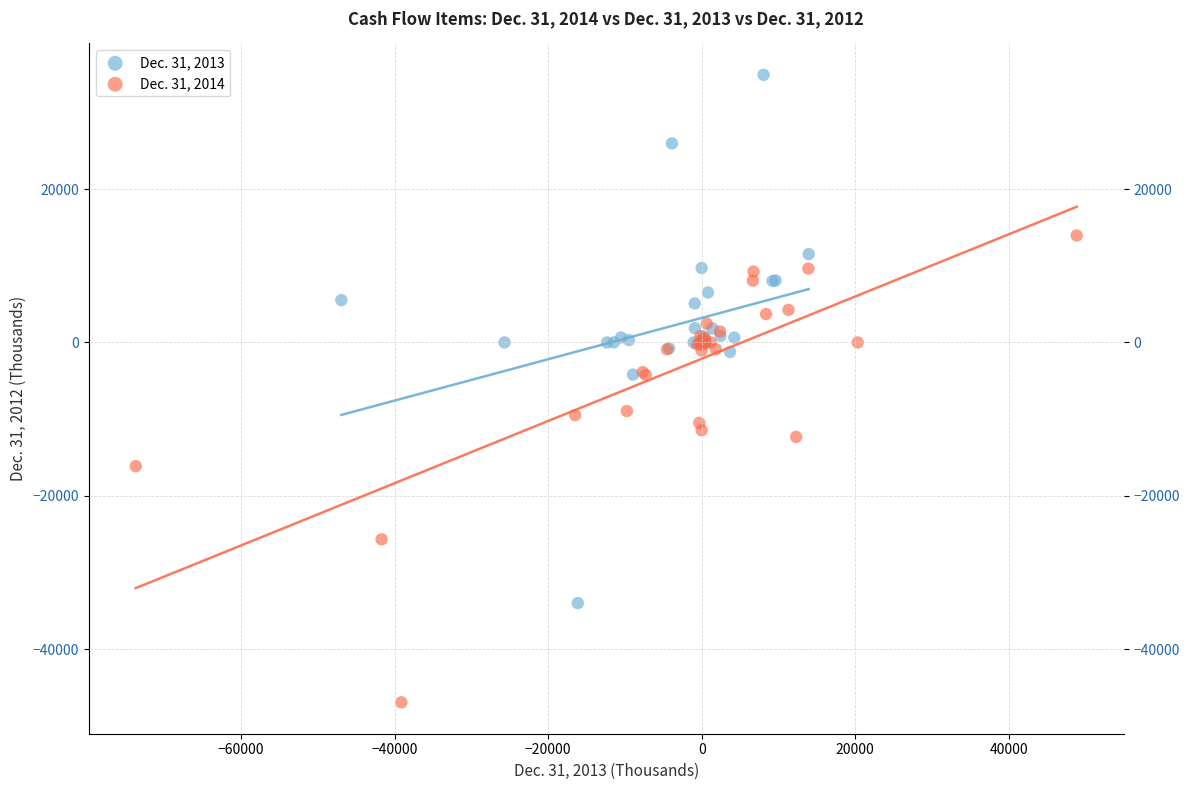

Which series contains the highest Y value?

Dec. 31, 2013